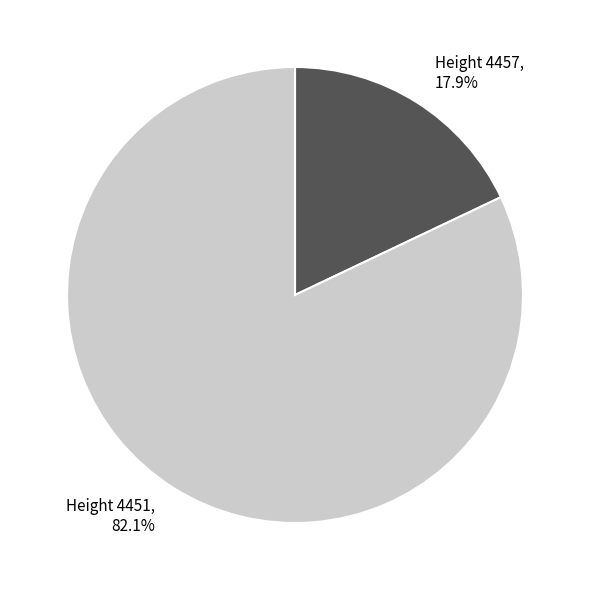

Does any single category account for the majority?

Yes